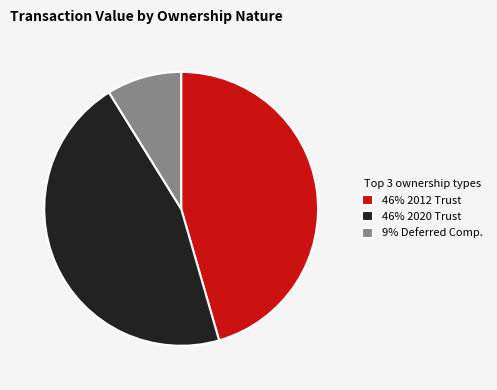

Is it true that 46% 2012 Trust is 52% of the pie?

False